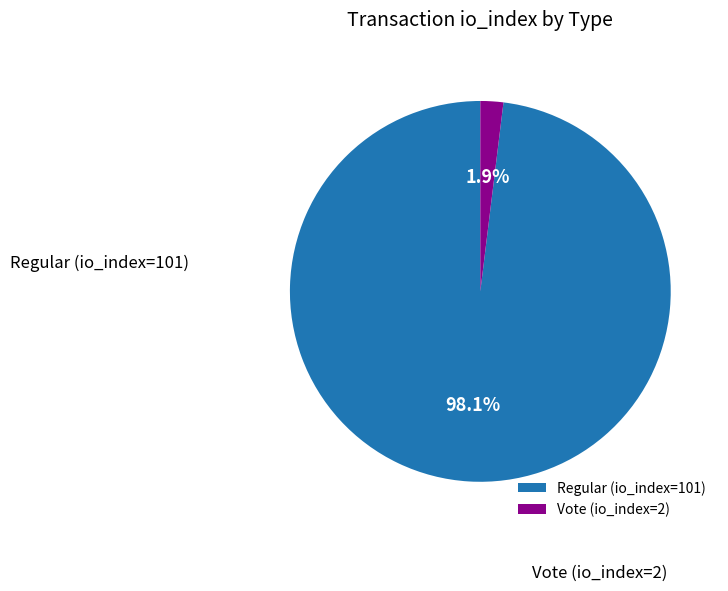

Rank the categories by value from highest to lowest.

Regular (io_index=101), Vote (io_index=2)